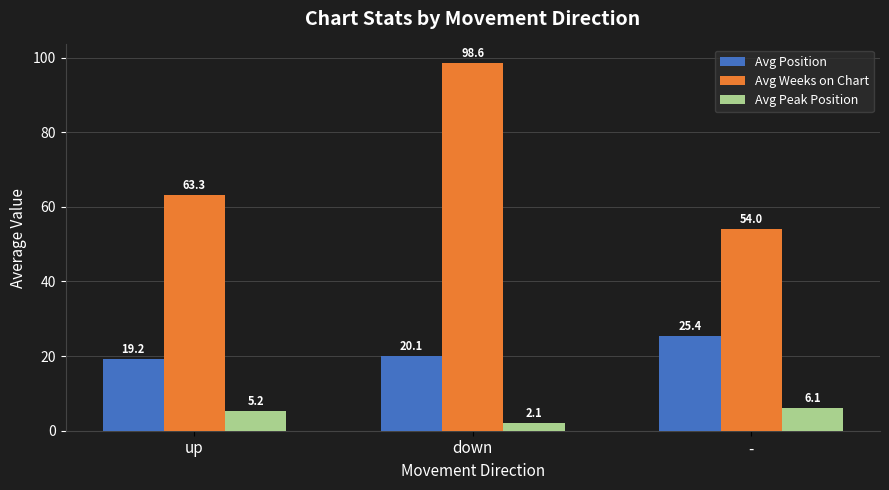

List the series in order of their peak value, lowest first.

Avg Peak Position, Avg Position, Avg Weeks on Chart